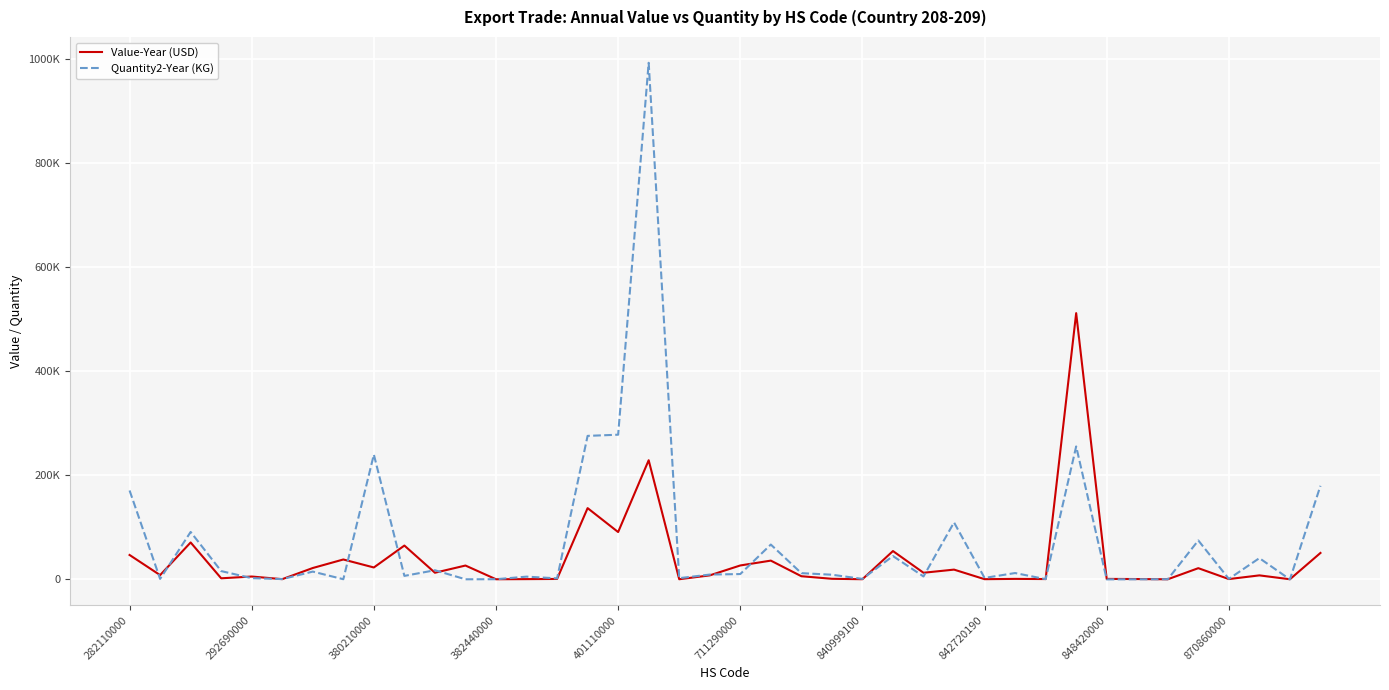

What are all the series names shown in the legend?

Value-Year (USD), Quantity2-Year (KG)